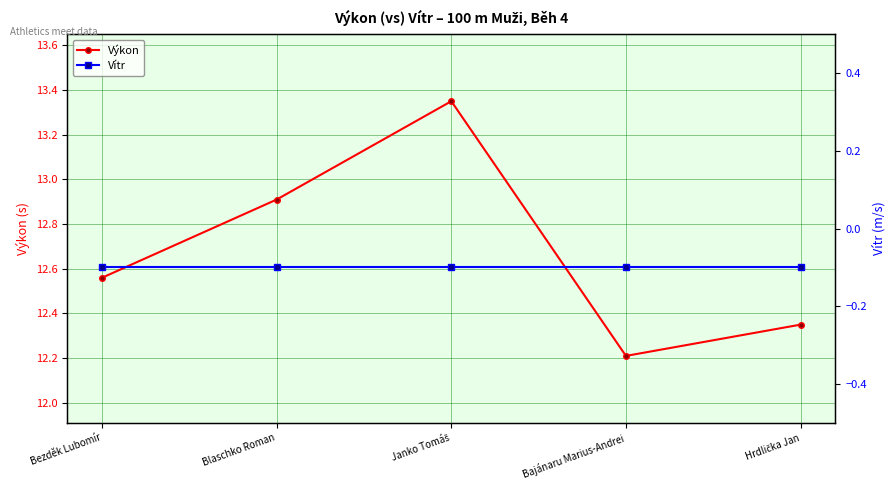

The value of Výkon at Bajánaru Marius-Andrei is 12.2. True or false?

True